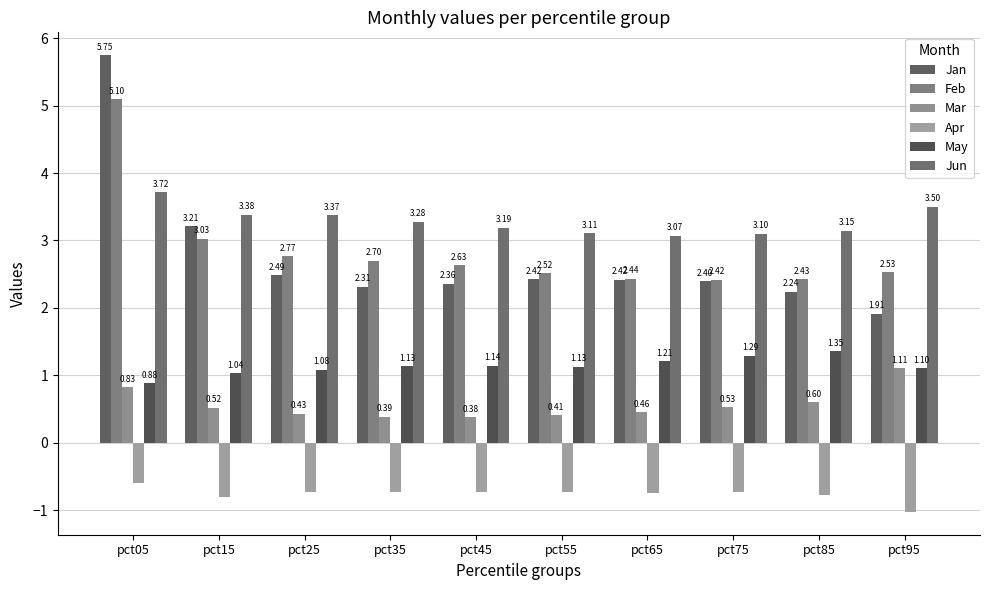

At which category does the chart reach its minimum across all series?

pct95